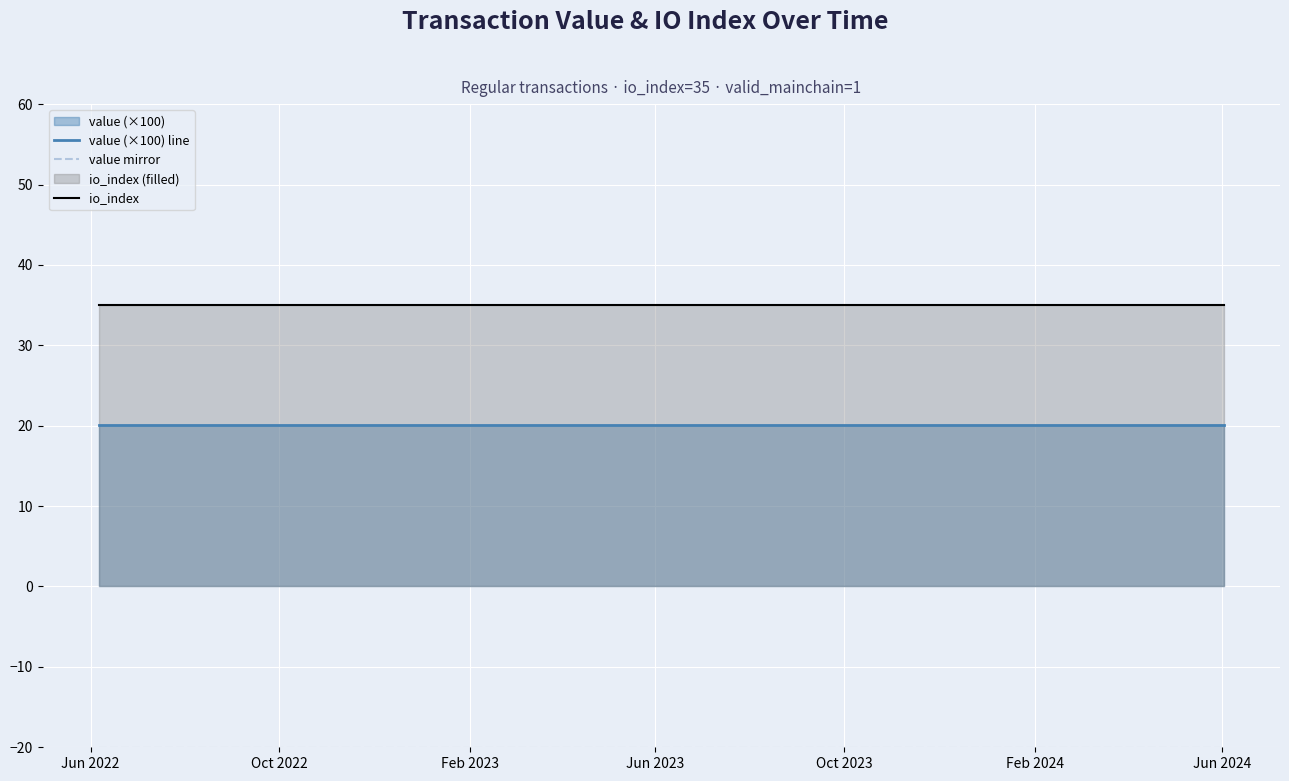

True or false: value (×100) line has more than 1 interior local peaks.

False